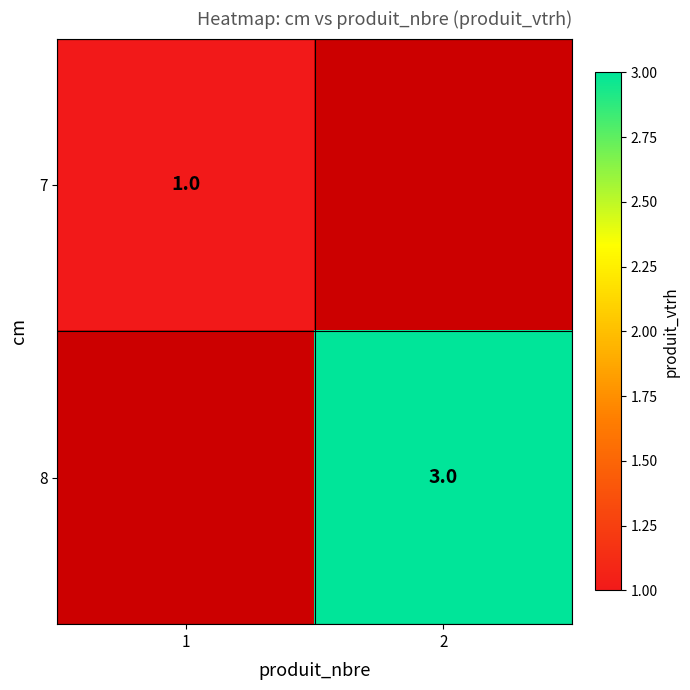

Is the value of 8 at 2 greater than the value of 7 at 1?

Yes